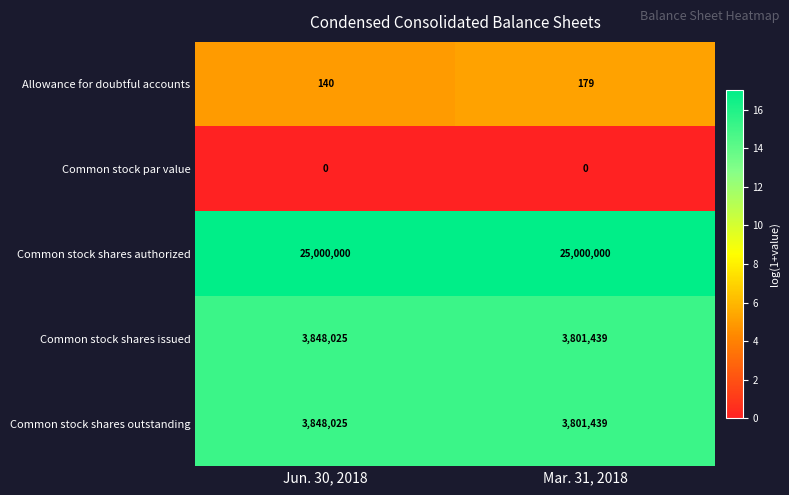

Reading right to left, what are all the values shown in this chart?

Allowance for doubtful accounts: Mar. 31, 2018=179	Jun. 30, 2018=140
Common stock par value: Mar. 31, 2018=0	Jun. 30, 2018=0
Common stock shares authorized: Mar. 31, 2018=25000000	Jun. 30, 2018=25000000
Common stock shares issued: Mar. 31, 2018=3801439	Jun. 30, 2018=3848025
Common stock shares outstanding: Mar. 31, 2018=3801439	Jun. 30, 2018=3848025